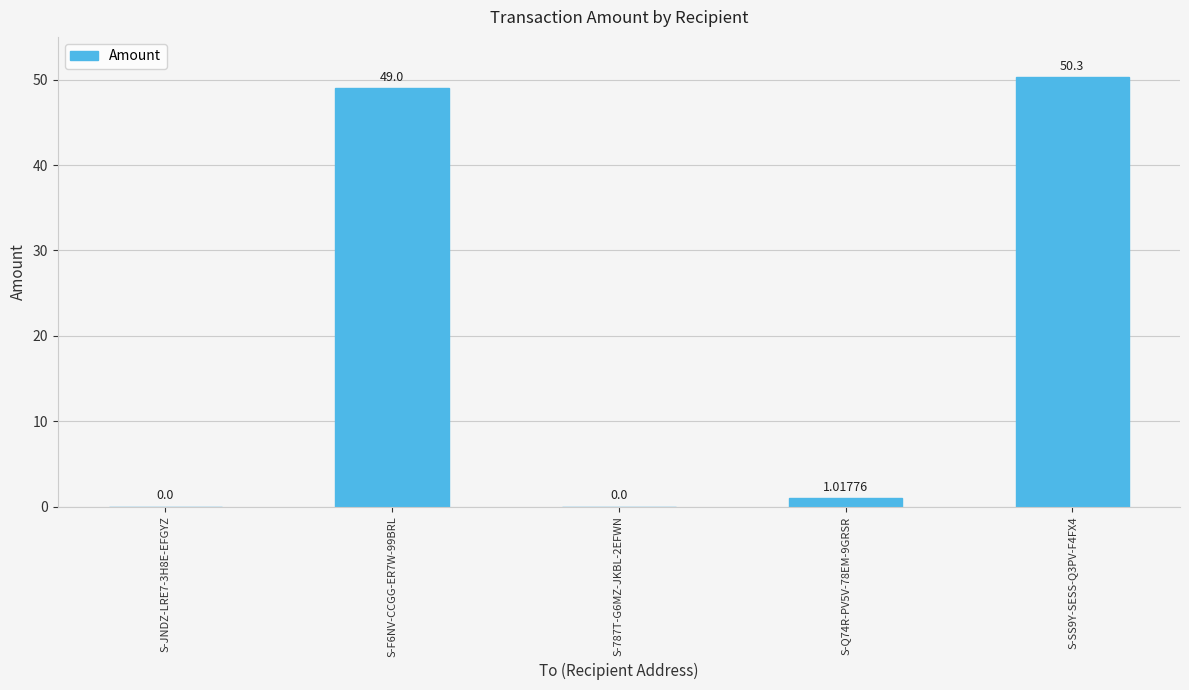

How many data points are above 1?

3